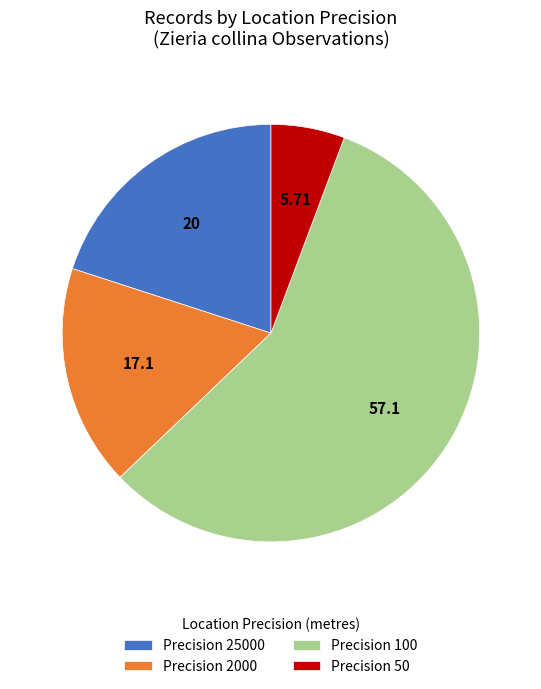

Which has a higher value, Precision 25000 or Precision 2000?

Precision 25000